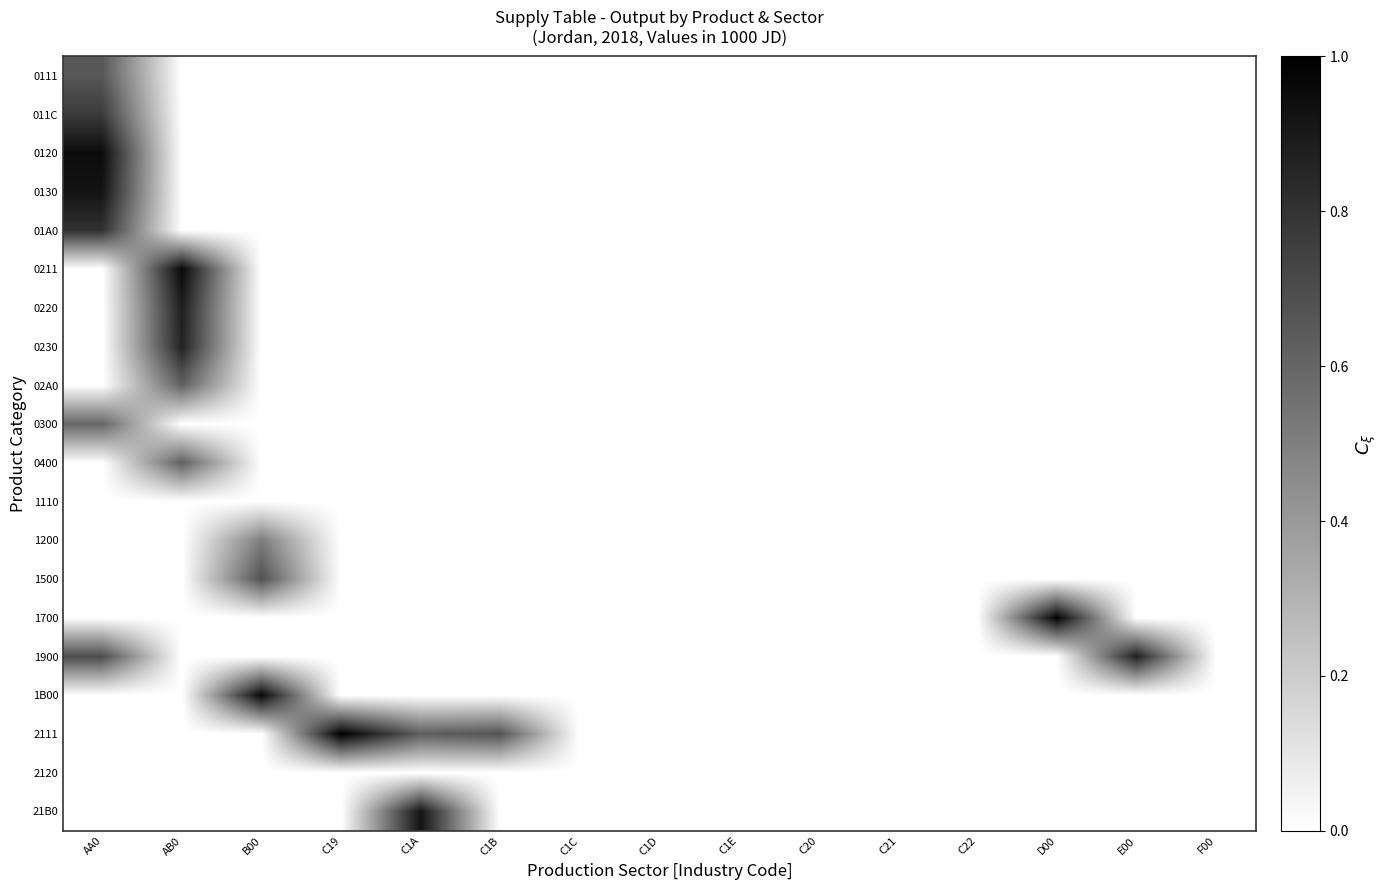

Rank the series at AB0 from lowest to highest value.

0111, 011C, 0120, 0130, 01A0, 0300, 1110, 1200, 1500, 1700, 1900, 1B00, 2111, 2120, 21B0, 02A0, 0400, 0230, 0220, 0211